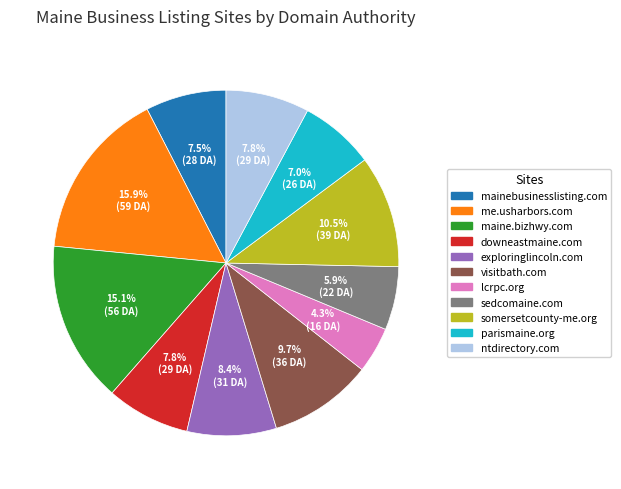

What portion of the pie excludes parismaine.org?

93.0%